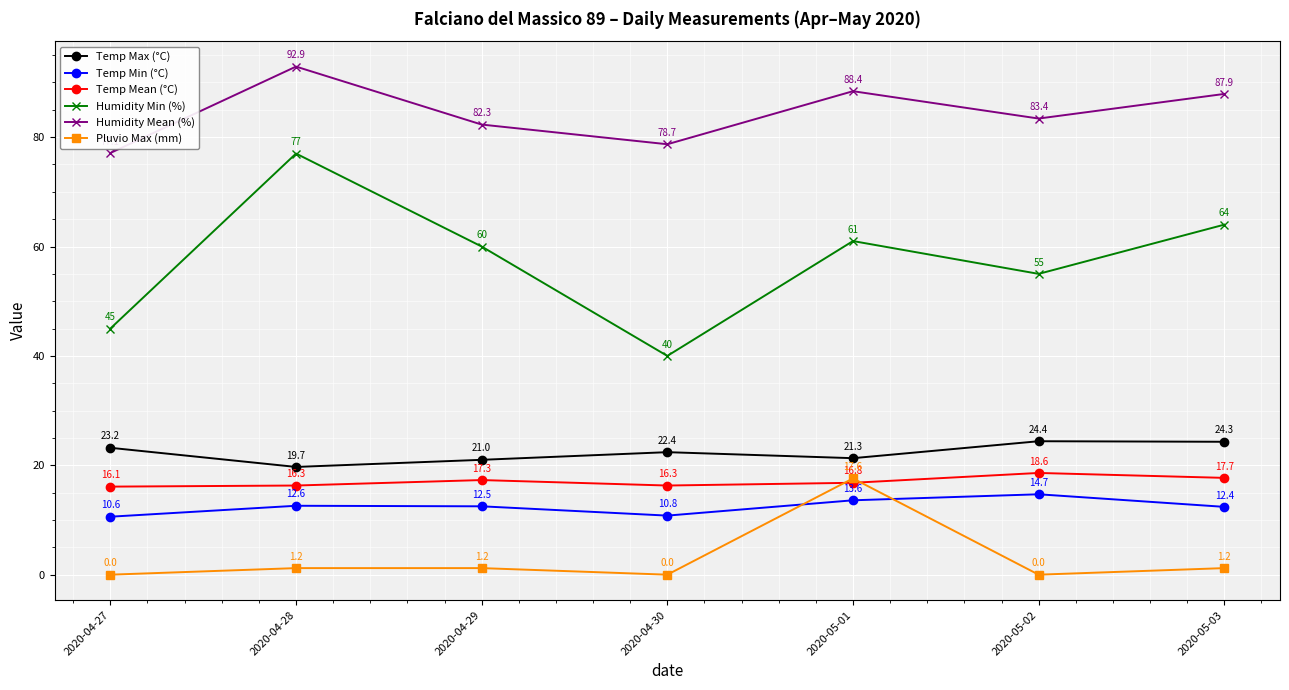

What position from the left is 2020-05-03?

7